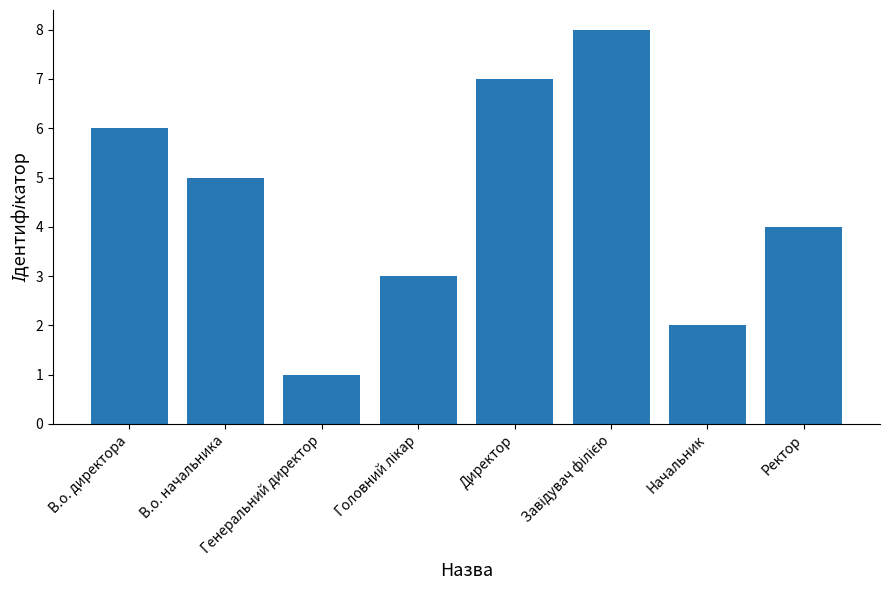

At which category does the chart reach its minimum across all series?

Генеральний директор